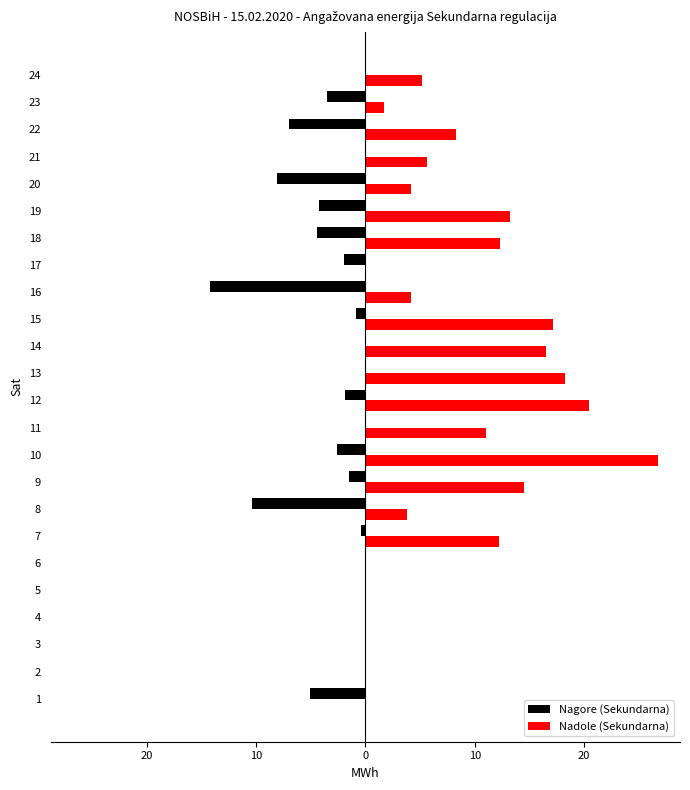

What is the difference between the maximum and second lowest values in the Nagore (Sekundarna) series?

10.3